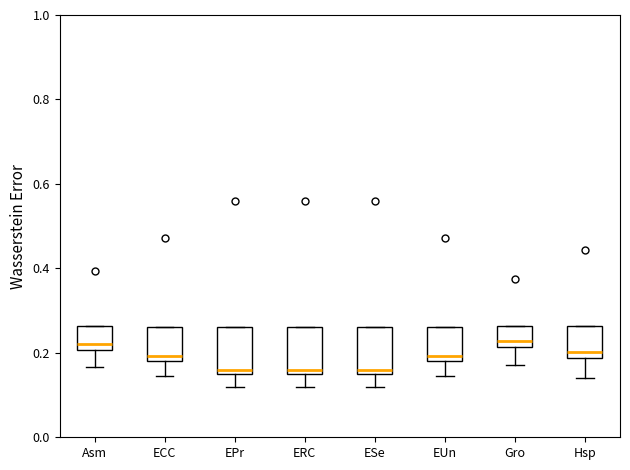

Reading left to right, transcribe this box plot: for each box, give where its median line is, the range the box spans, and where its two whiskers end, as read against the y-axis. The values are not printed on the chart, so give them approximately, as read against the axis.

Asm: median 0.22, box 0.20 to 0.26, whiskers 0.16 to 0.26
ECC: median 0.20, box 0.18 to 0.26, whiskers 0.14 to 0.26
EPr: median 0.16 (just above the box's lower edge), box 0.16 to 0.26, whiskers 0.12 to 0.26
ERC: median 0.16 (just above the box's lower edge), box 0.16 to 0.26, whiskers 0.12 to 0.26
ESe: median 0.16 (just above the box's lower edge), box 0.16 to 0.26, whiskers 0.12 to 0.26
EUn: median 0.20, box 0.18 to 0.26, whiskers 0.14 to 0.26
Gro: median 0.22 (just above the box's lower edge), box 0.22 to 0.26, whiskers 0.18 to 0.26
Hsp: median 0.20, box 0.18 to 0.26, whiskers 0.14 to 0.26